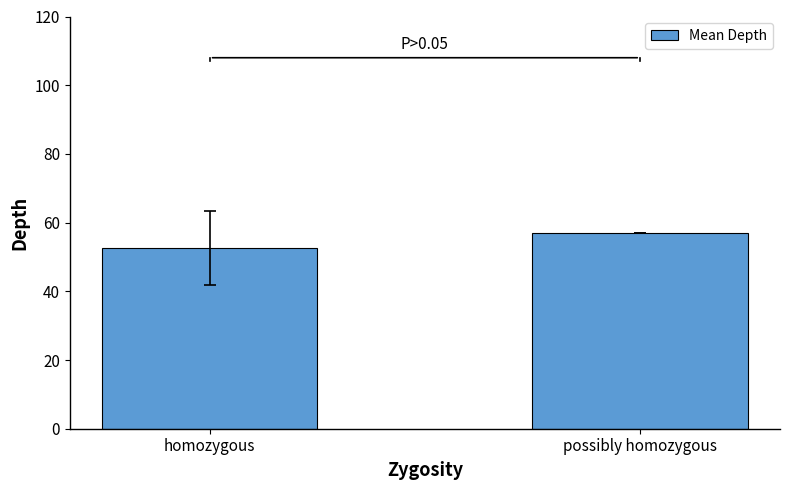

Reading left to right, extract all data points from this chart.

homozygous=52.6	possibly homozygous=57.0